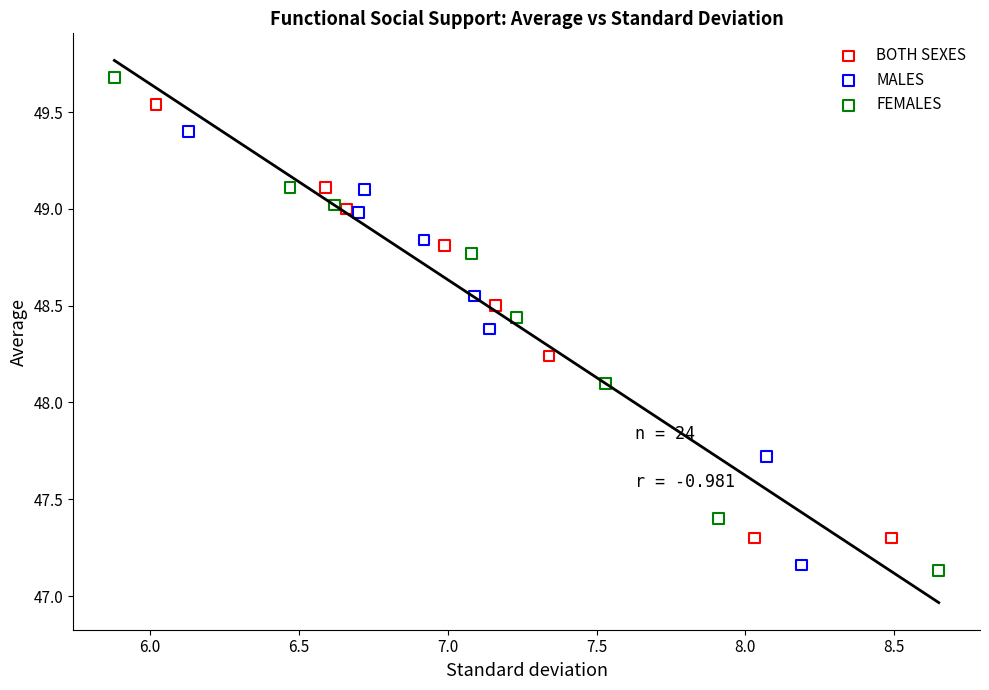

Which series has the largest Y range (max minus min)?

FEMALES